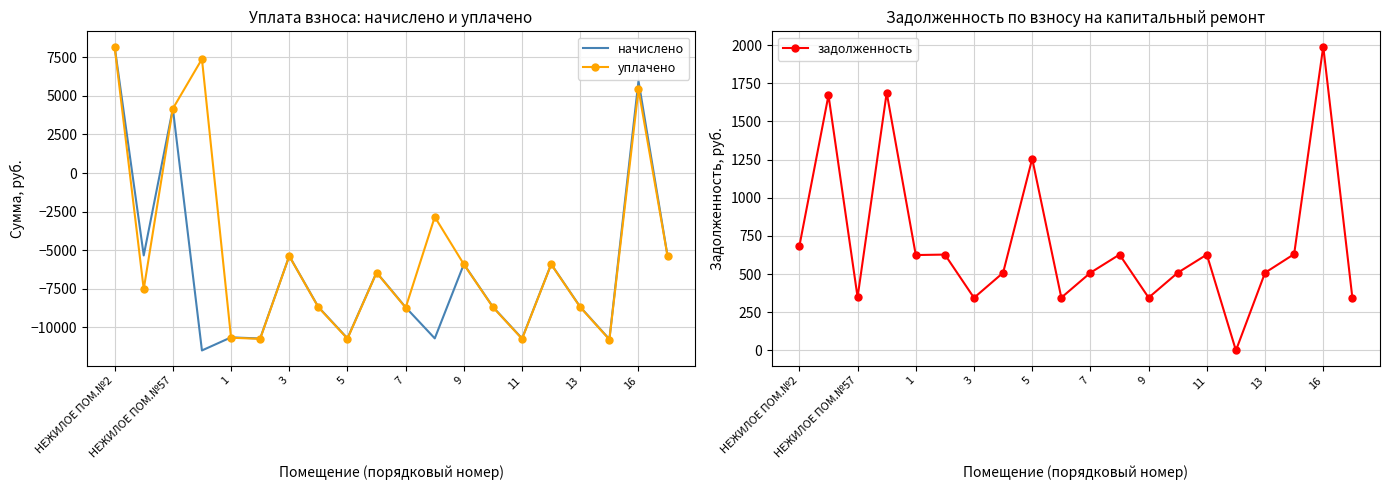

The начислено series shows 12575.1 at НЕЖИЛОЕ ПОМ.№2. True or false?

False